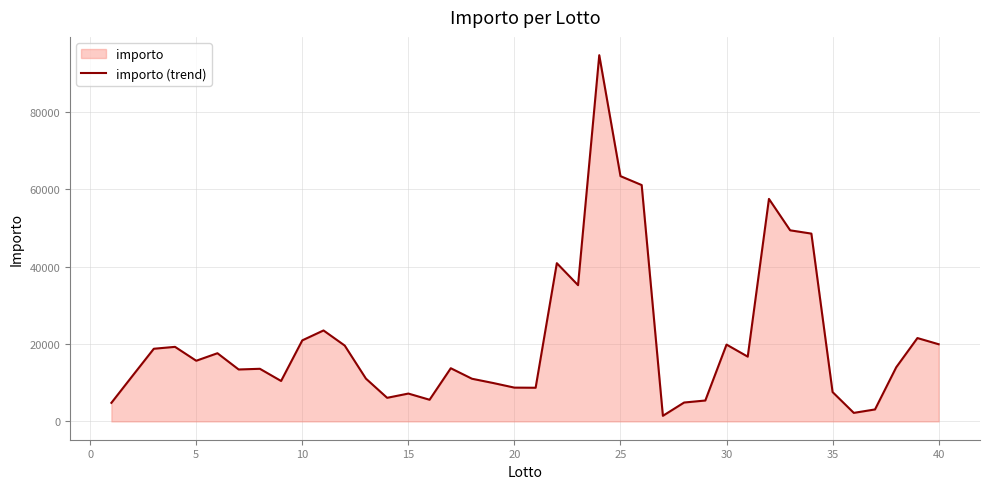

What is the greatest value displayed?

94675.0